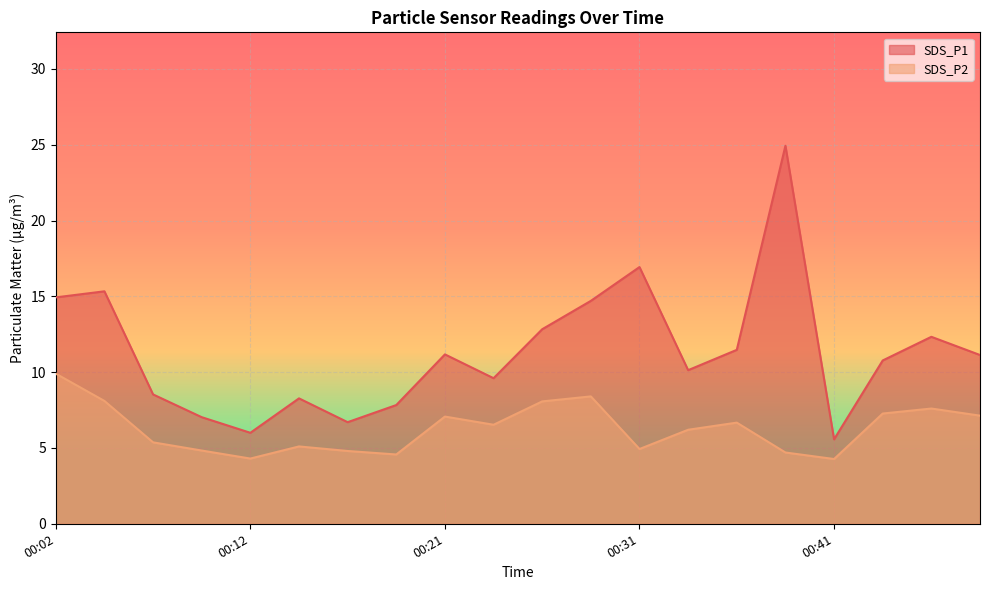

True or false: SDS_P1 has a value of 14.7 at 00:29.

True